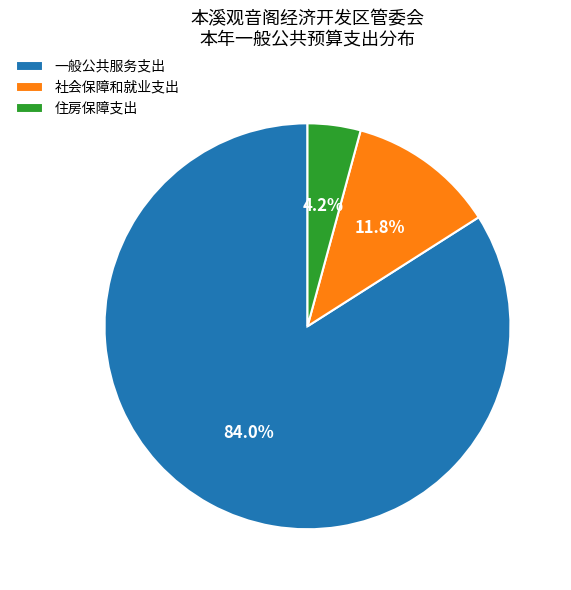

Rank the categories by value from lowest to highest.

住房保障支出, 社会保障和就业支出, 一般公共服务支出